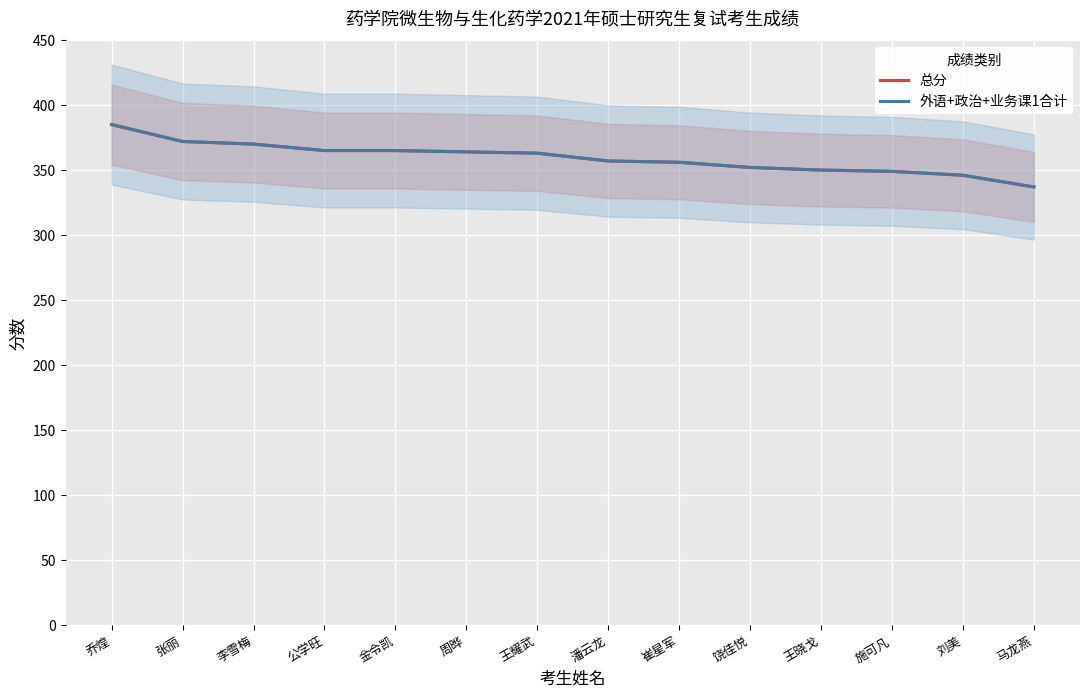

What position from the left is 崔星军?

9